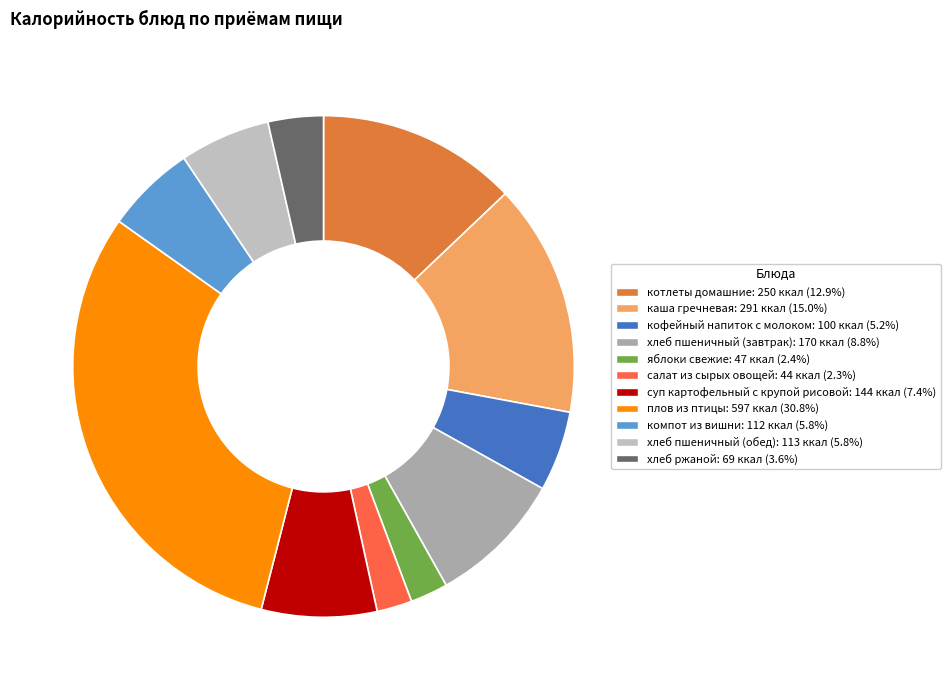

To the nearest percent, what is the difference between the кофейный напиток с молоком and суп картофельный с крупой рисовой slice percentages?

2%